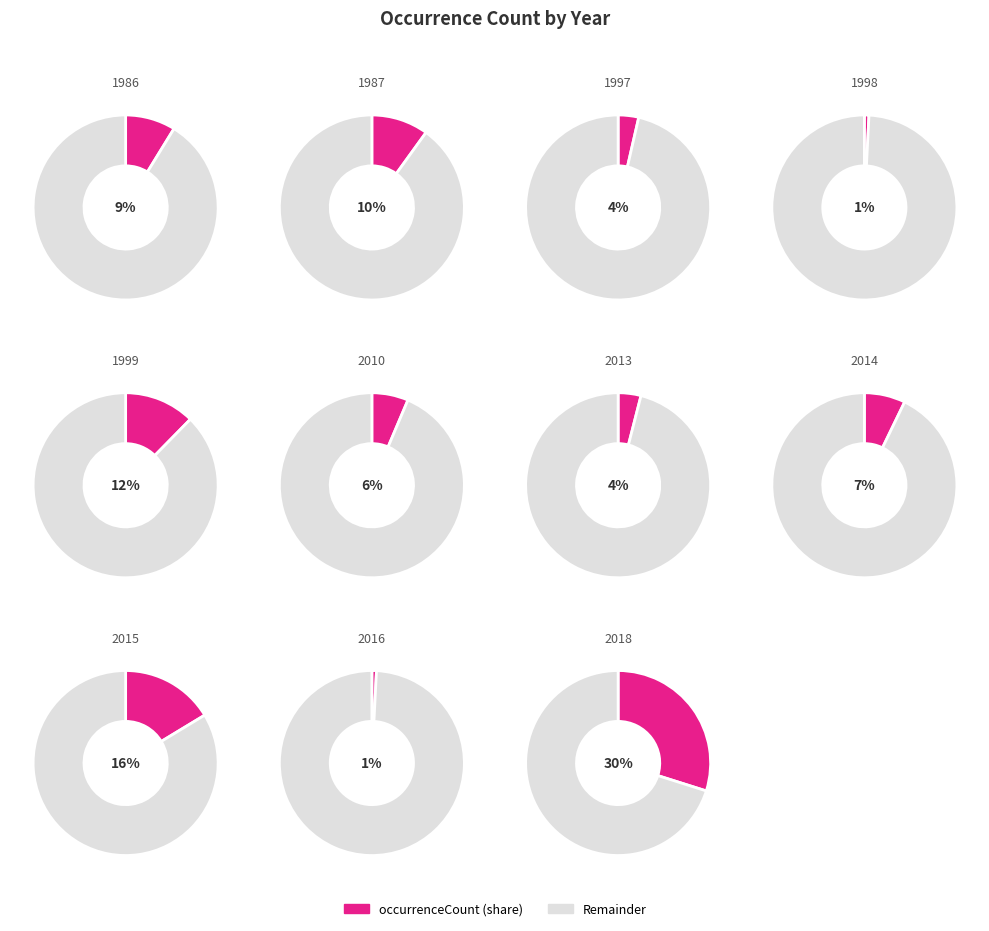

What percentage is NOT represented by 2014?

92.8%